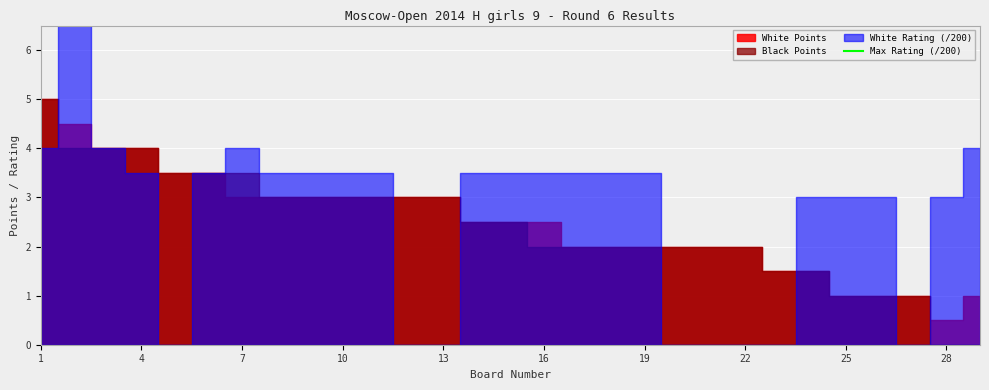

Which series has the largest range (max minus min)?

White Rating